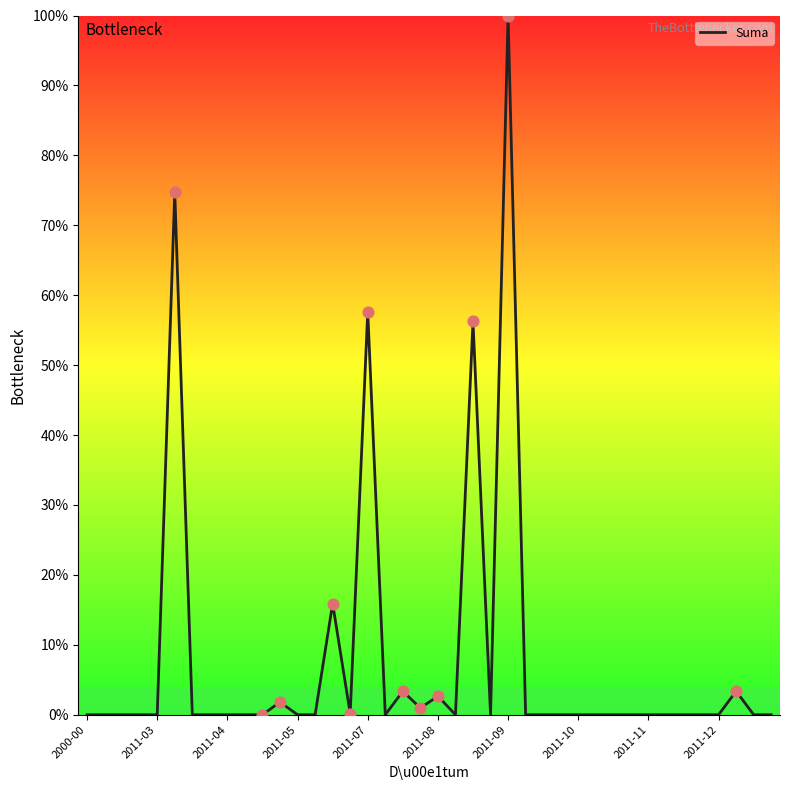

What is the difference between the maximum and minimum values?

100.0